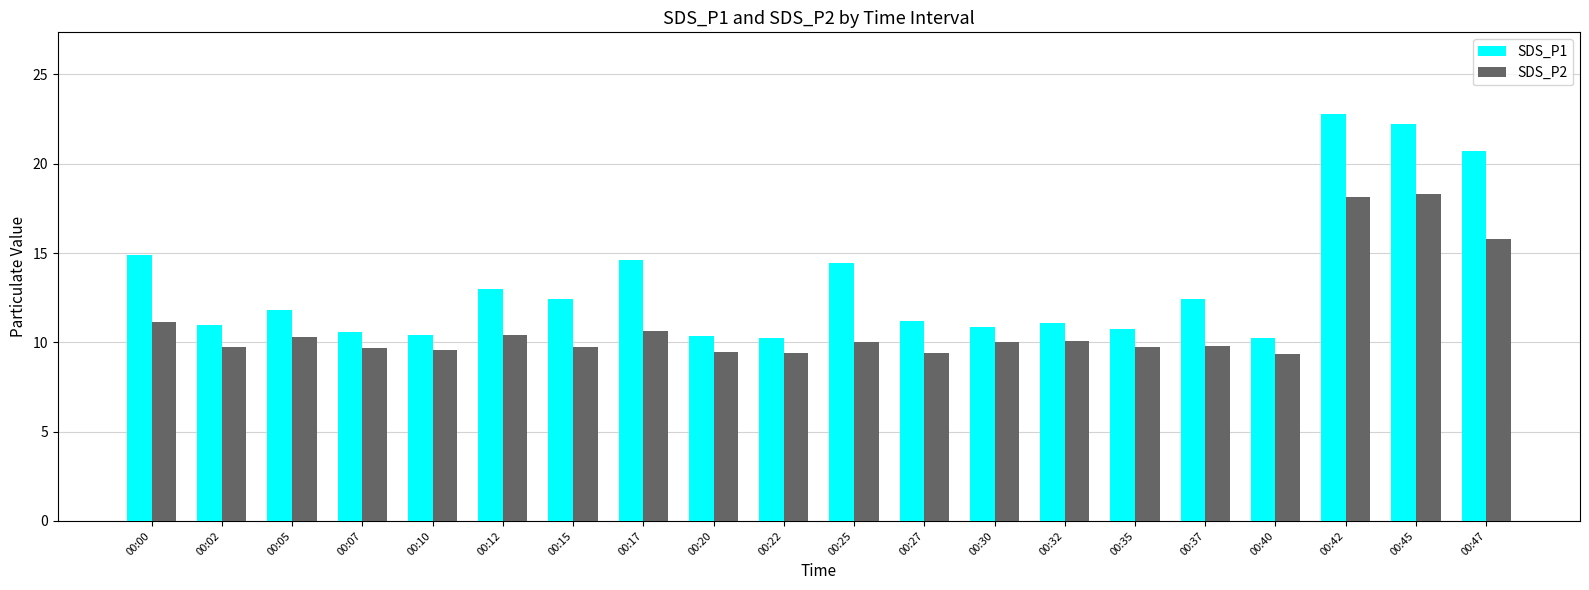

Rank the series at 00:25 from lowest to highest value.

SDS_P2, SDS_P1